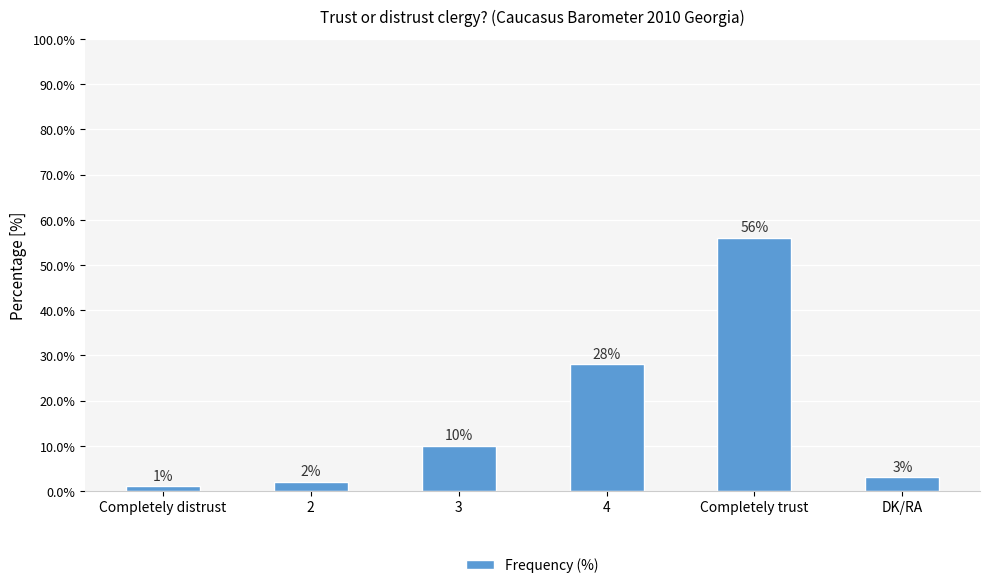

List the labels in order of value, largest first.

Completely trust, 4, 3, DK/RA, 2, Completely distrust